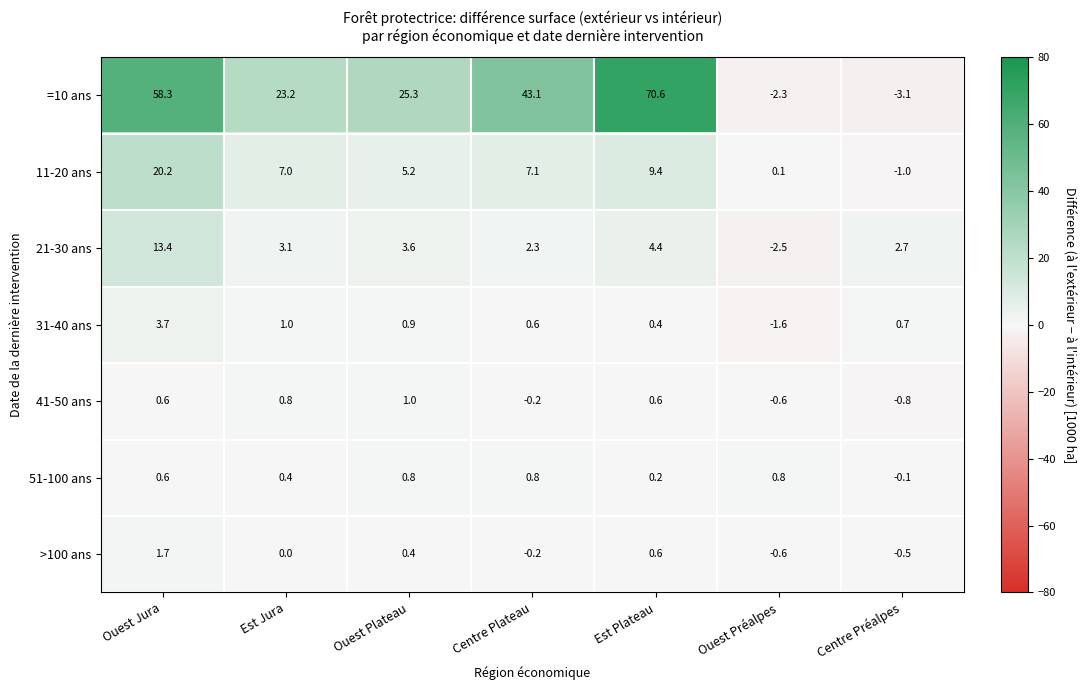

Rank the series at Ouest Plateau from lowest to highest value.

>100 ans, 51-100 ans, 31-40 ans, 41-50 ans, 21-30 ans, 11-20 ans, =10 ans